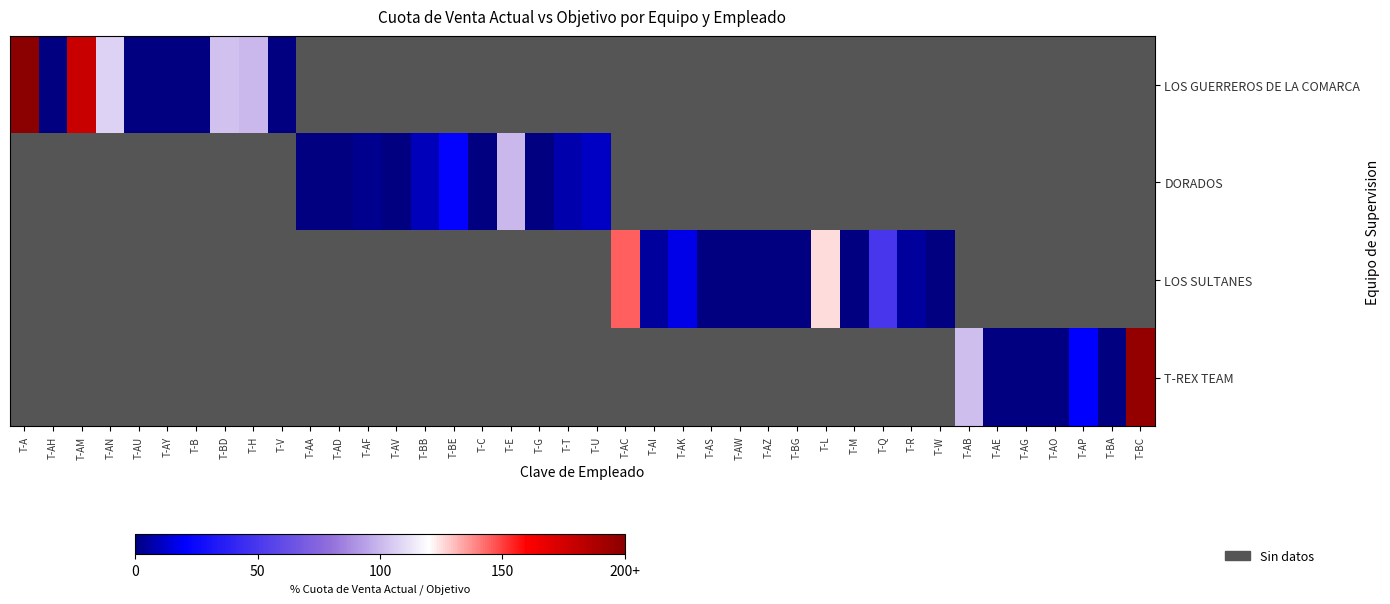

The LOS GUERREROS DE LA COMARCA series shows 60.8 at T-AH. True or false?

False